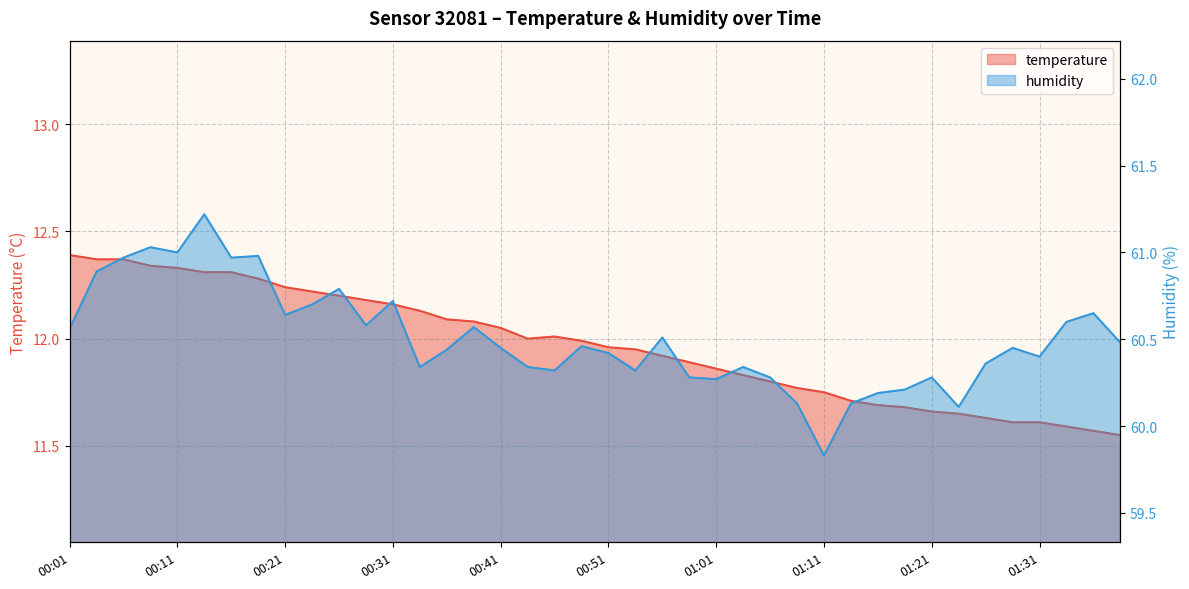

What position from the right is 00:48?

21